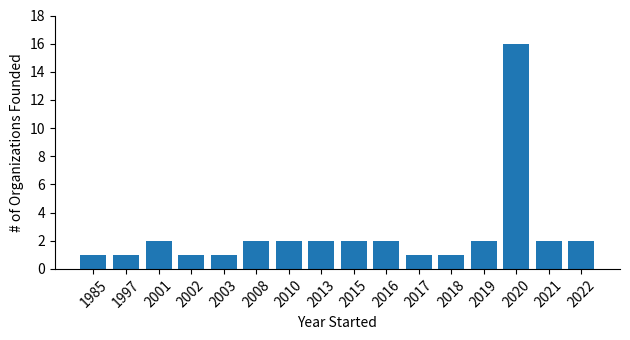

What is the minimum value shown in the chart?

1